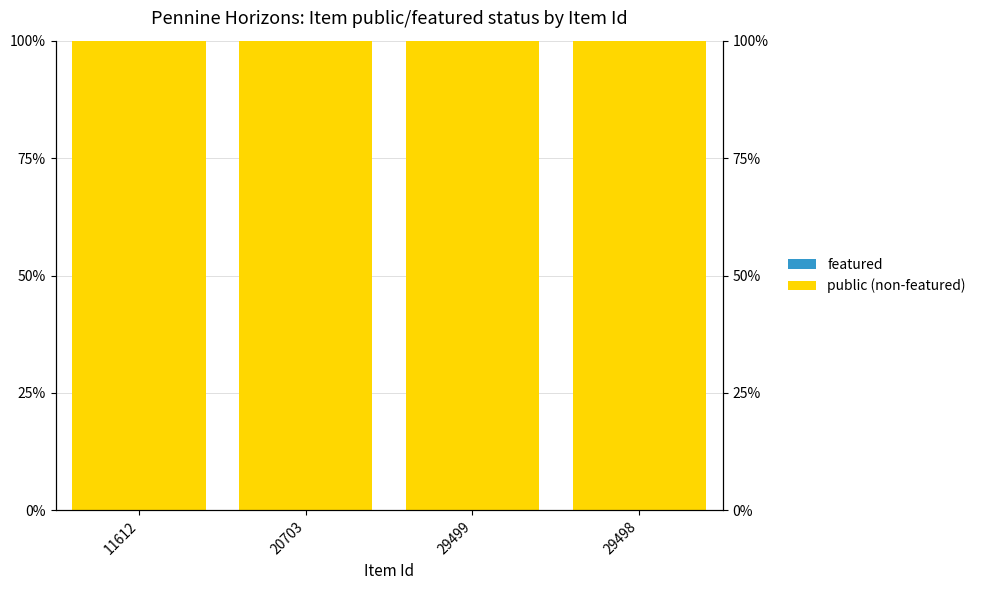

Reading left to right, extract all data points from this chart.

featured: 0	0	0	0
public (non-featured): 1	1	1	1